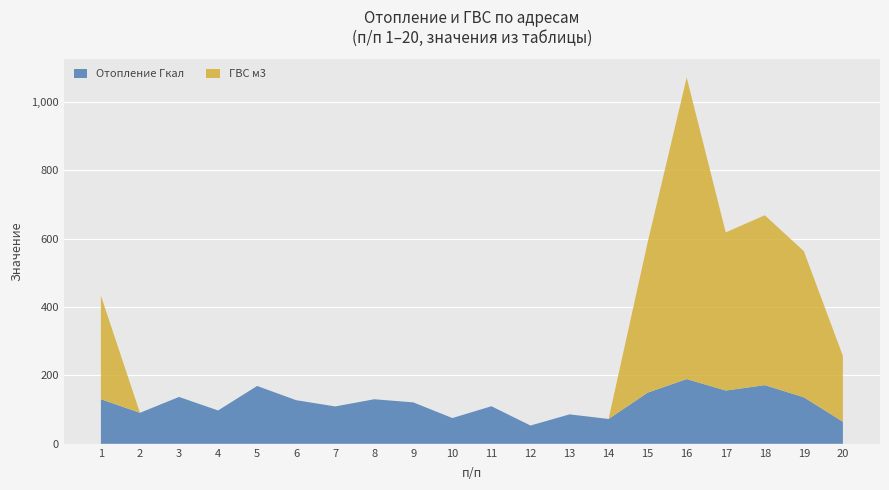

Reading left to right, extract all data points from this chart.

Отопление Гкал: 1=130.3	2=90.6	3=137.0	4=97.5	5=169.1	6=127.4	7=109.2	8=130.2	9=121.0	10=75.3	11=109.8	12=53.4	13=86.0	14=72.6	15=149.5	16=189.2	17=155.6	18=171.4	19=136.0	20=64.4
ГВС м3: 1=302.7	2=0.0	3=0.0	4=0.0	5=0.0	6=0.0	7=0.0	8=0.0	9=0.0	10=0.0	11=0.0	12=0.0	13=0.0	14=0.0	15=439.1	16=881.1	17=462.2	18=496.5	19=427.1	20=192.4